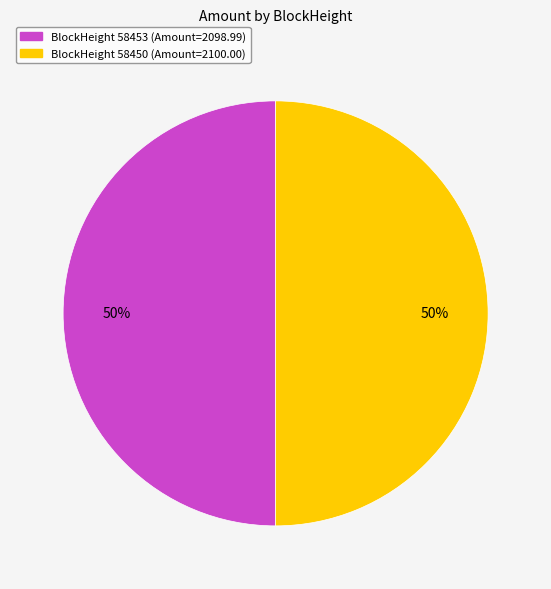

To the nearest percent, what is the average slice percentage?

50%